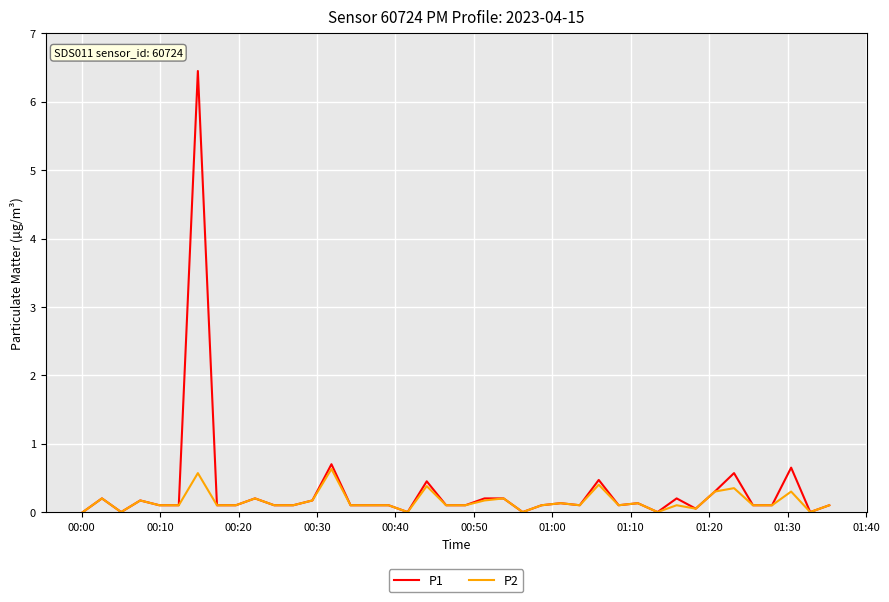

List the series in order of their peak value, highest first.

P1, P2